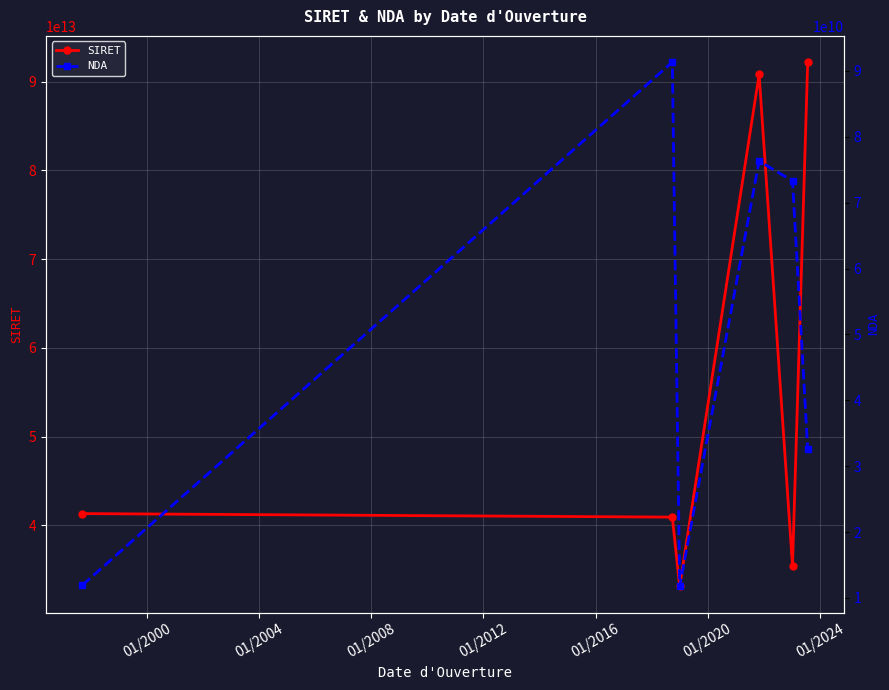

In SIRET, how many points are lower than both neighbors (excluding endpoints)?

2